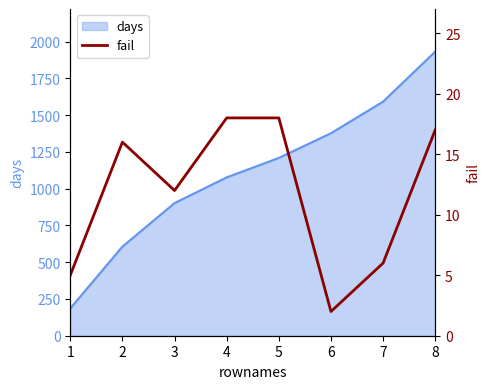

Rank the categories by days value from lowest to highest.

1, 2, 3, 4, 5, 6, 7, 8